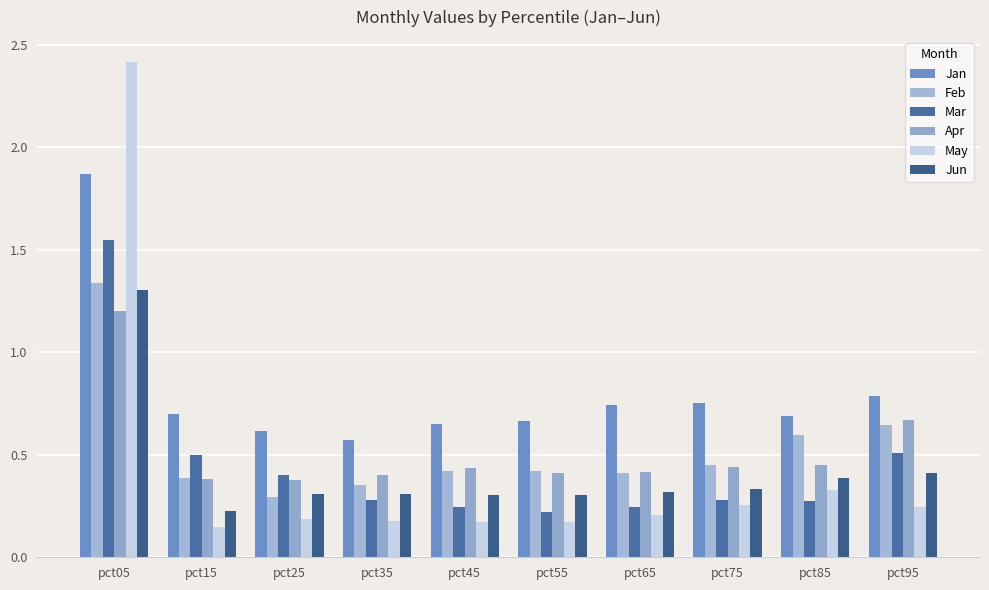

What is the sum of the Jan values at pct15 and pct25?

1.3